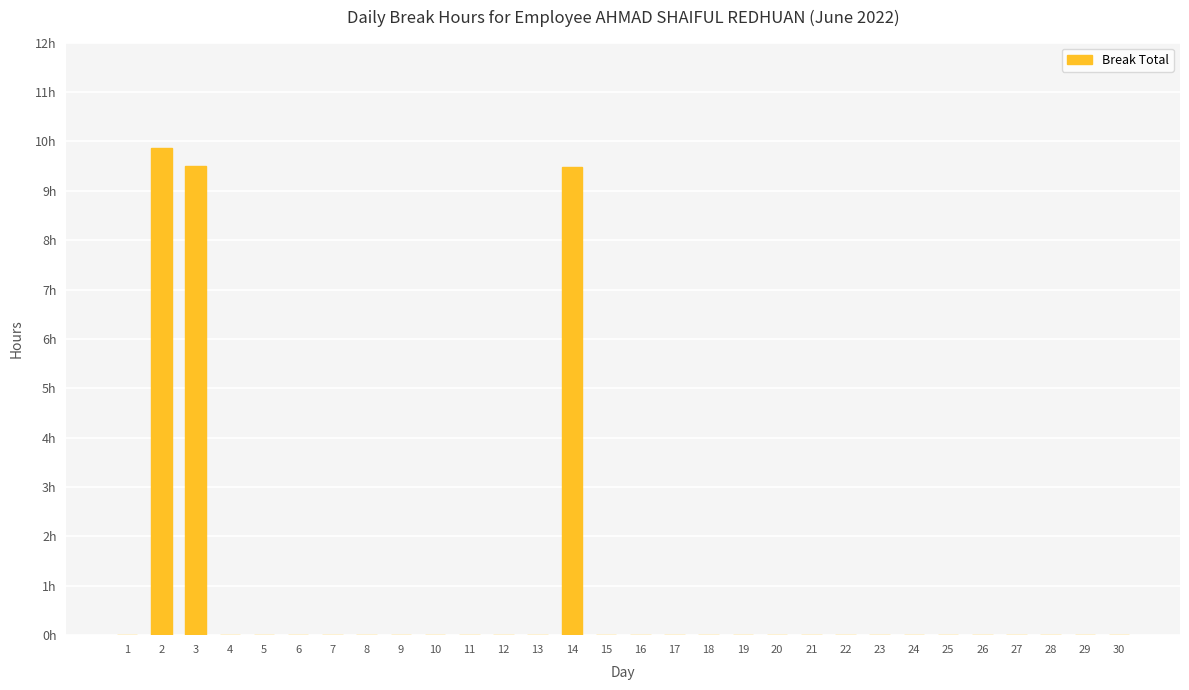

Reading right to left, transcribe all the data shown in this chart.

0.0	0.0	0.0	0.0	0.0	0.0	0.0	0.0	0.0	0.0	0.0	0.0	0.0	0.0	0.0	0.0	9.5	0.0	0.0	0.0	0.0	0.0	0.0	0.0	0.0	0.0	0.0	9.5	9.9	0.0